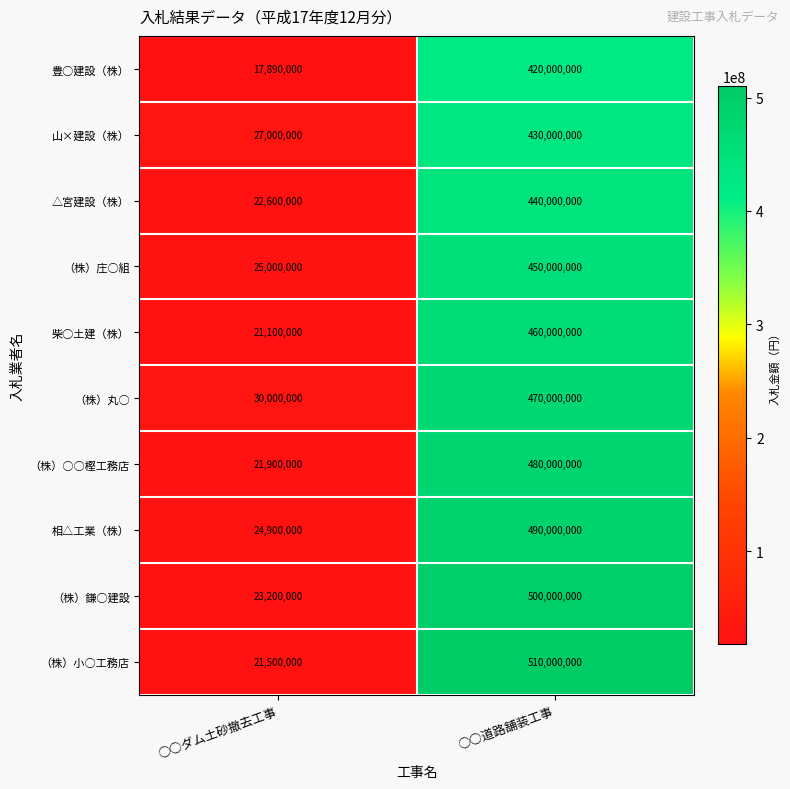

What value does the （株）小○工務店 series have at ○○ダム土砂撤去工事, to the nearest 50?

21500000